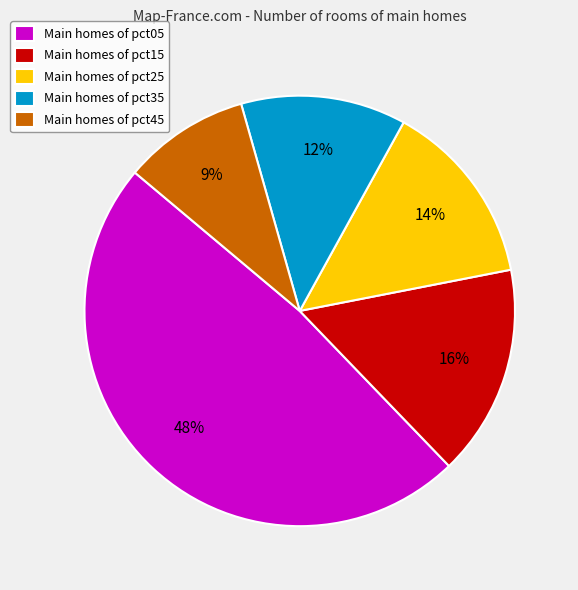

To the nearest percent, what portion does Main homes of pct05 represent?

48%